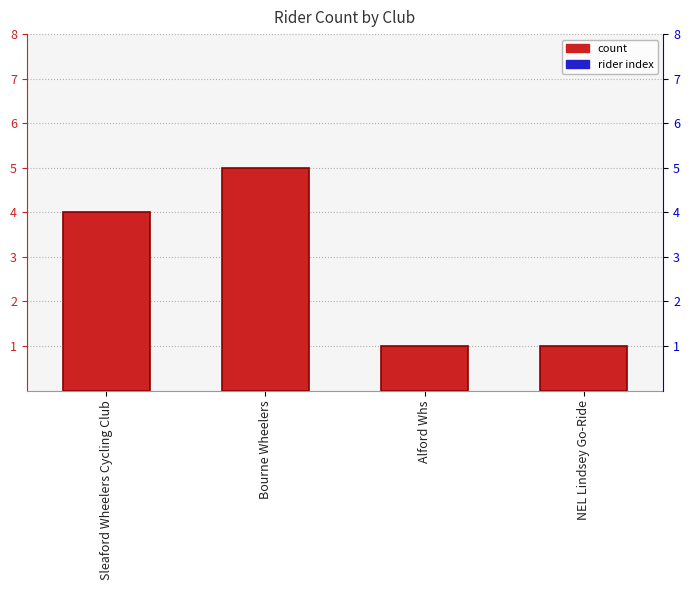

How many values are between 1 and 5?

4